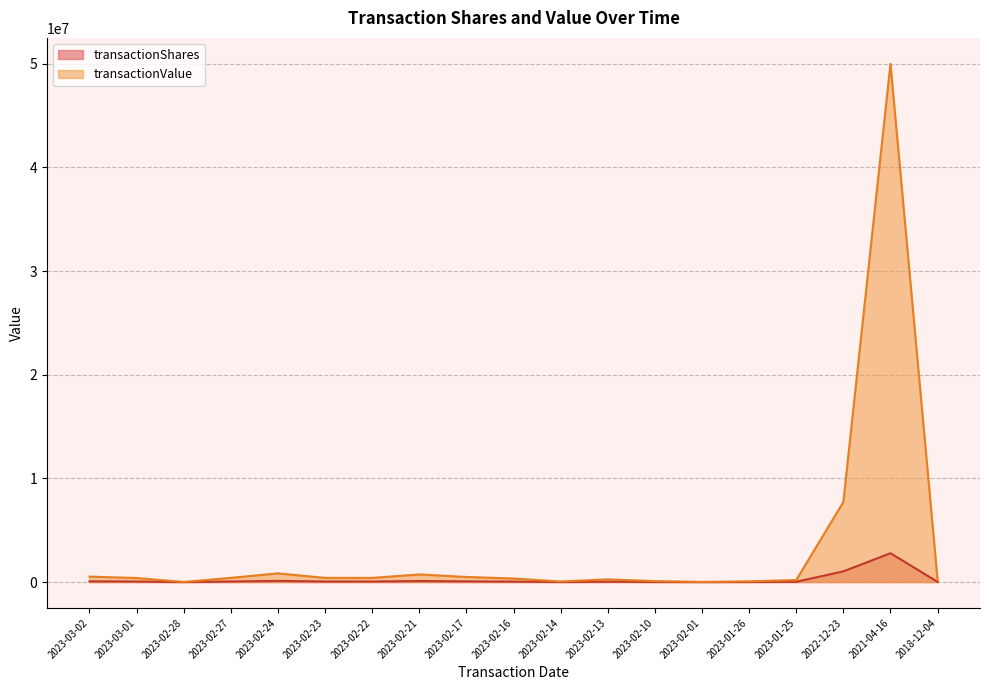

The value of transactionValue at 2023-02-17 is 488986. True or false?

True